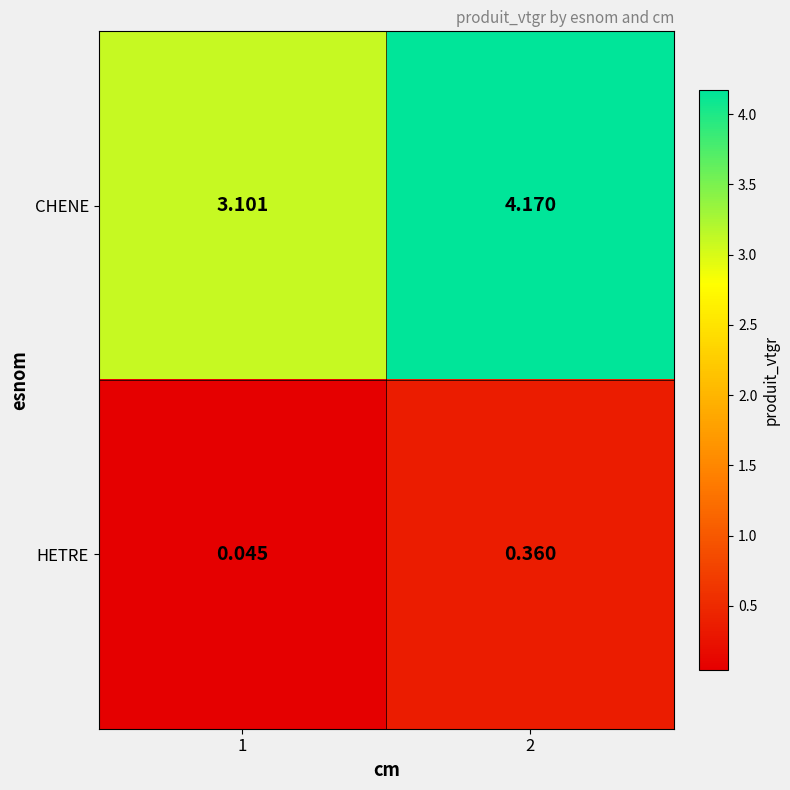

Rank the series at 1 from highest to lowest value.

CHENE, HETRE